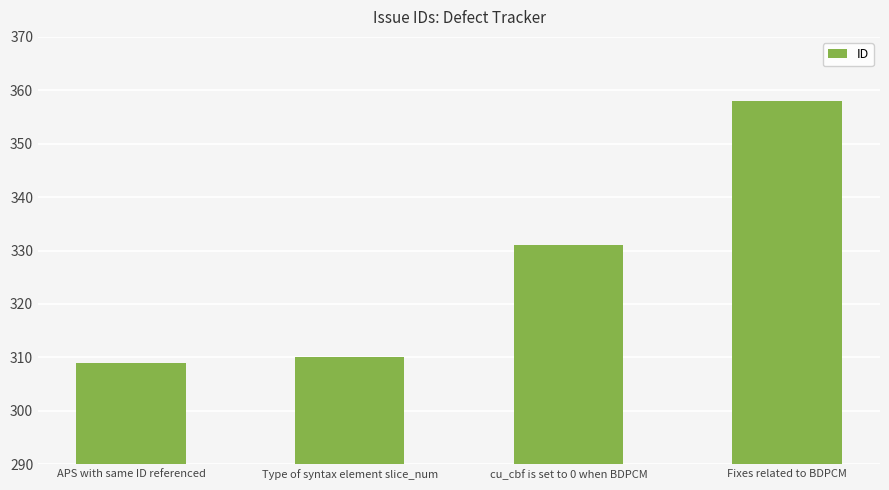

Reading right to left, list all the values displayed in this chart.

358	331	310	309